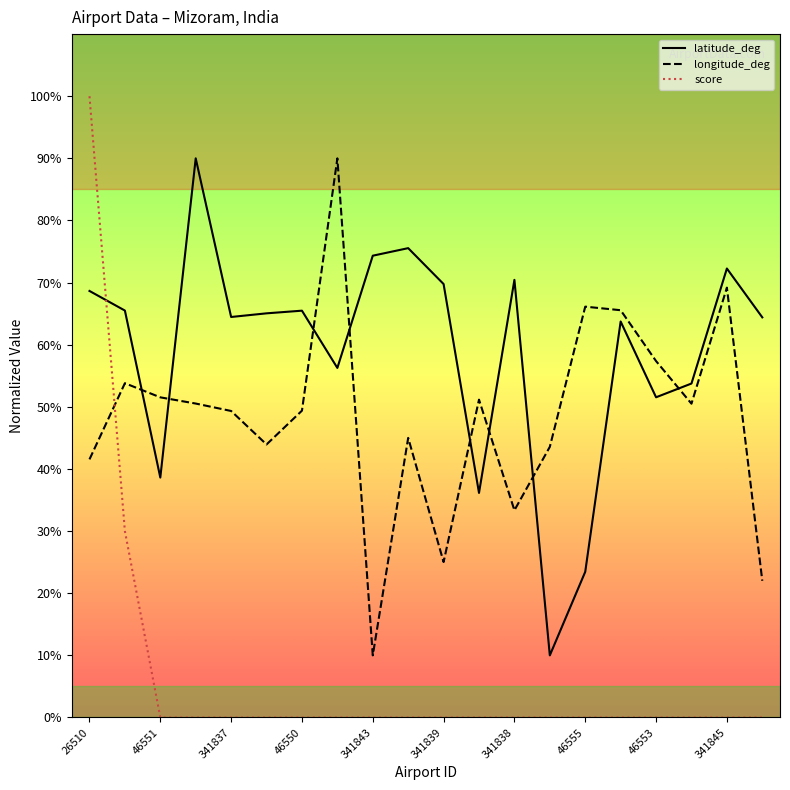

How many series are shown in this chart?

3